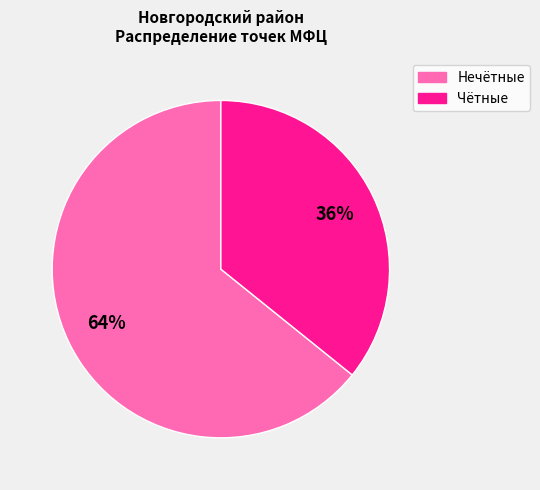

To the nearest percent, what is the average slice percentage?

50%